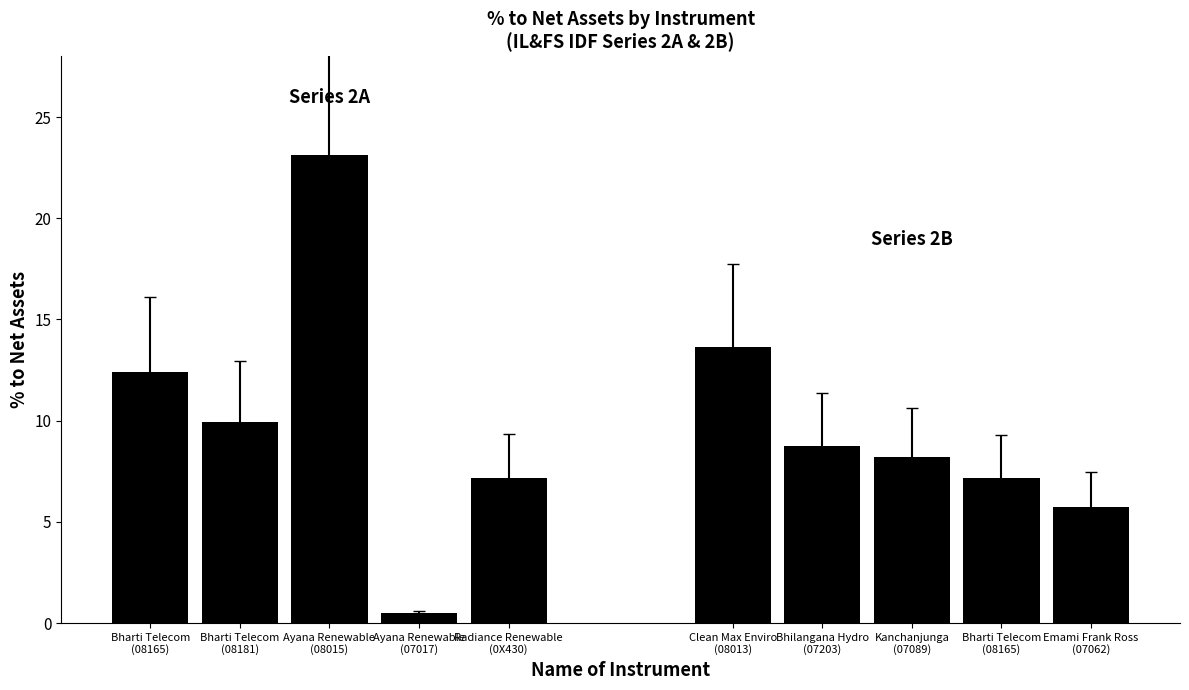

What is the highest value of the IL&FS IDF Series 2B series?

13.6